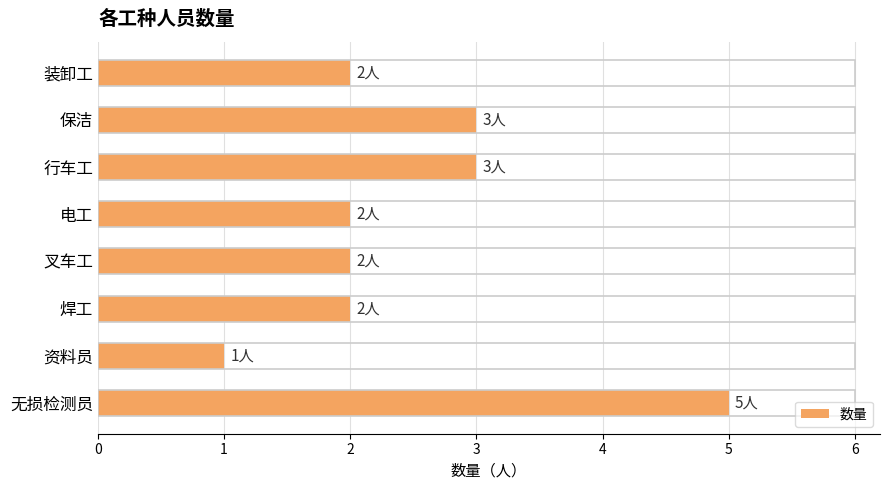

Is it true that the value at 焊工 is 1?

False